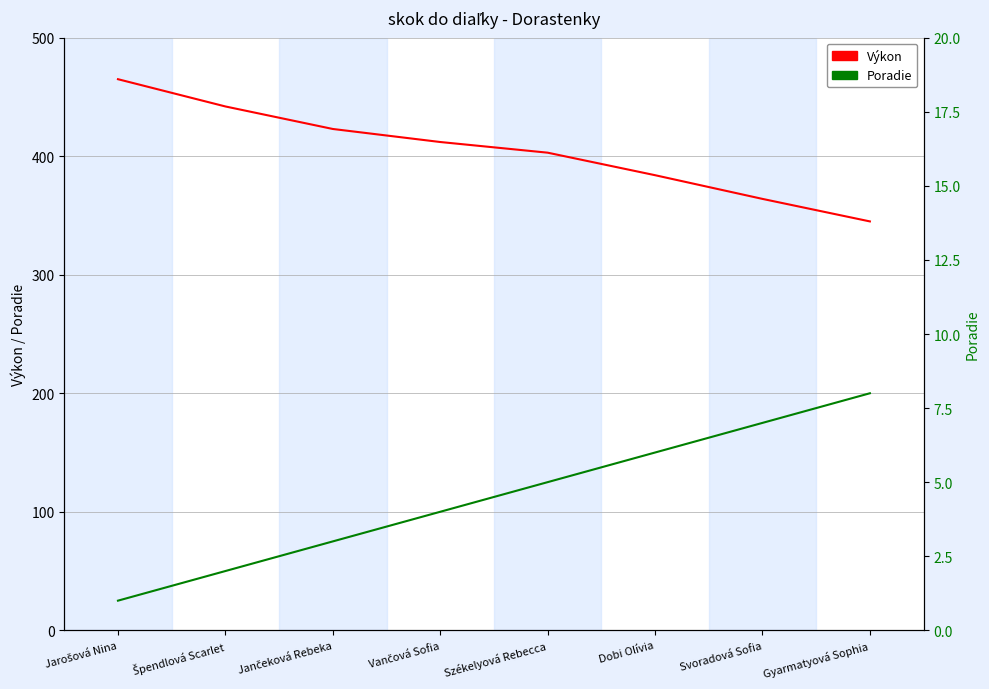

What is the minimum value shown in the chart?

1